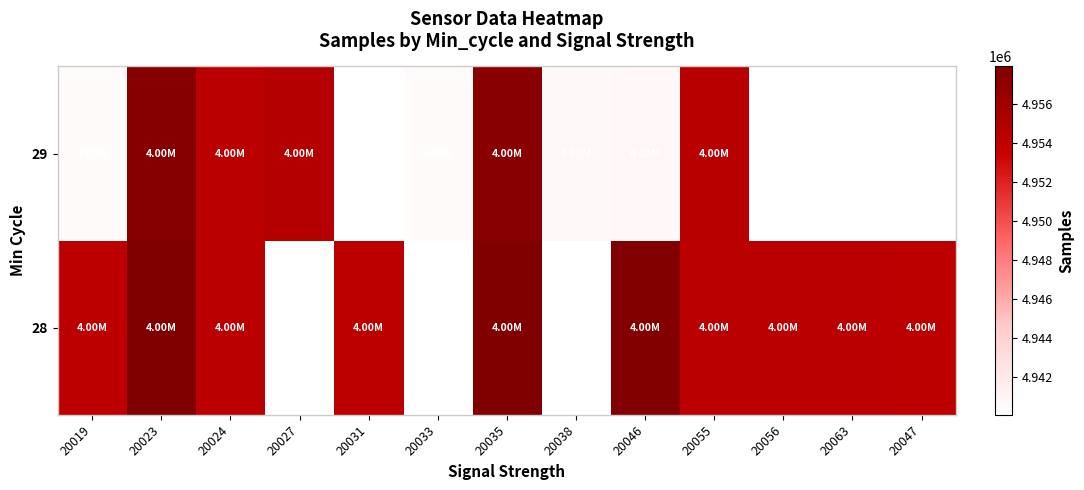

Which category has the lowest value across all series?

20031